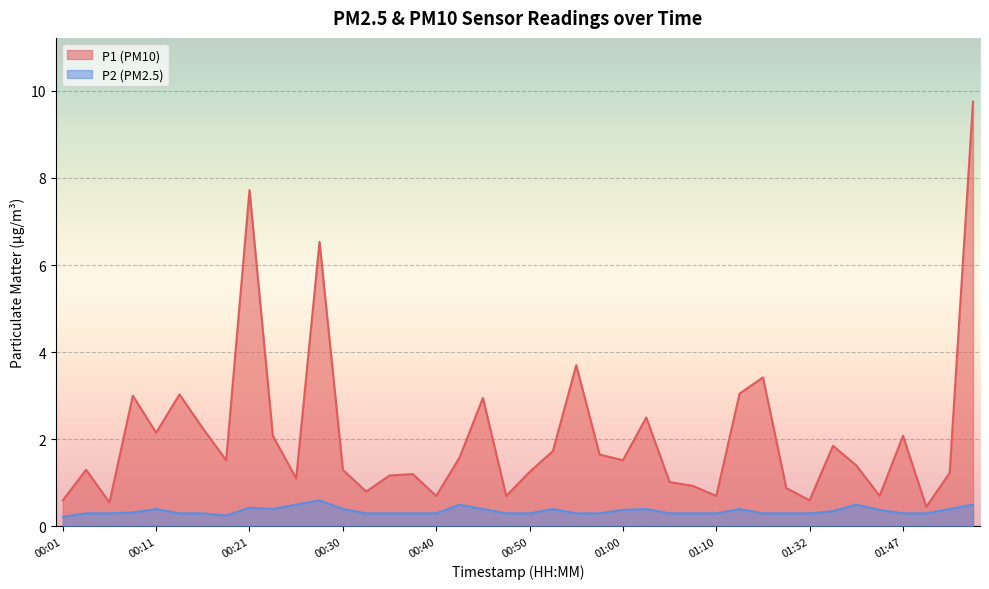

What is the label of the 36th point from the right?

00:11